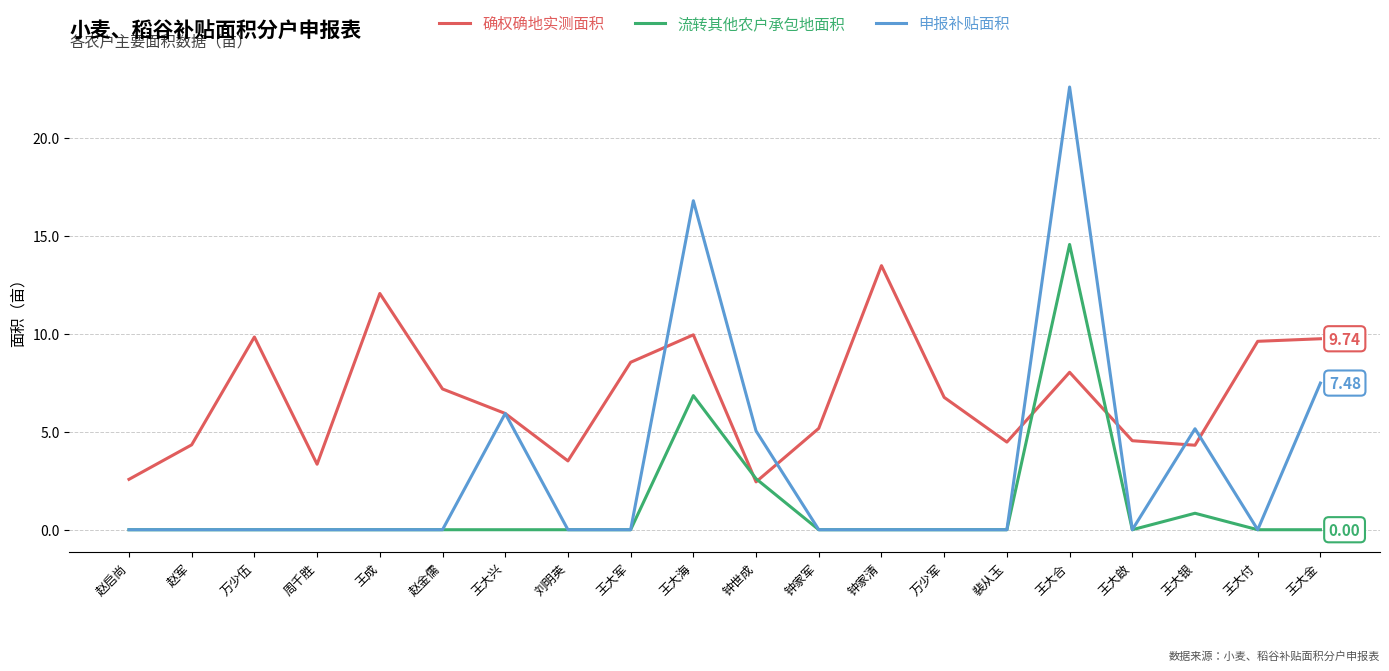

What are all the series names shown in the legend?

确权确地实测面积, 流转其他农户承包地面积, 申报补贴面积